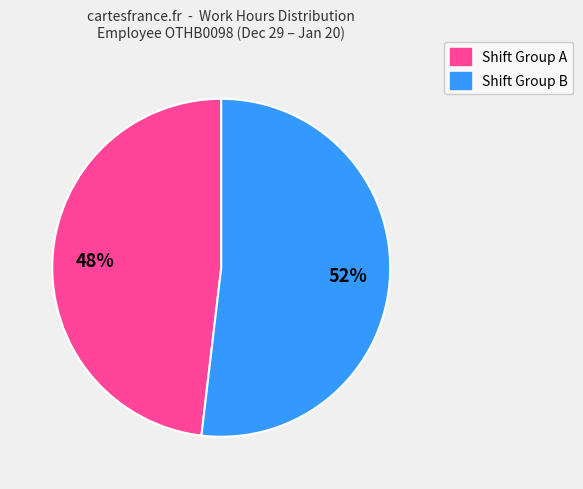

How many slices are in this pie chart?

2